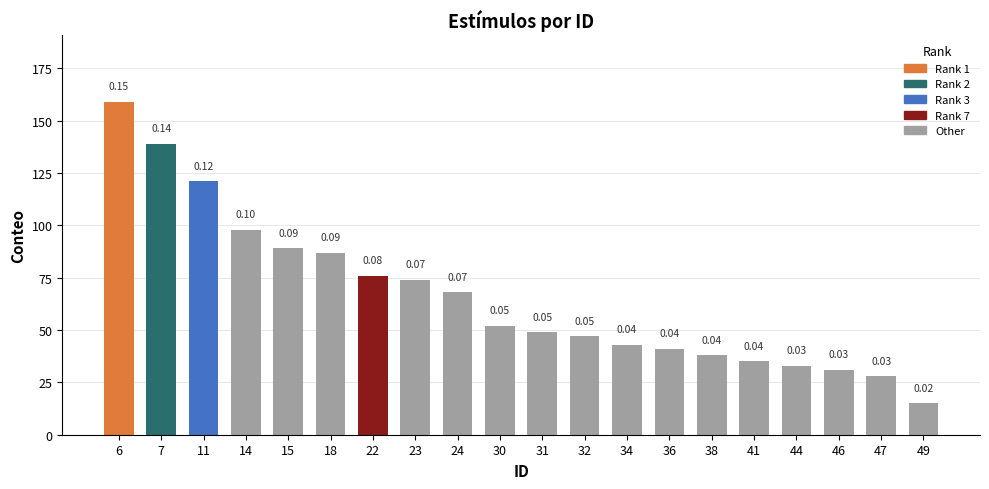

Rank the categories by value from highest to lowest.

6, 7, 11, 14, 15, 18, 22, 23, 24, 30, 31, 32, 34, 36, 38, 41, 44, 46, 47, 49